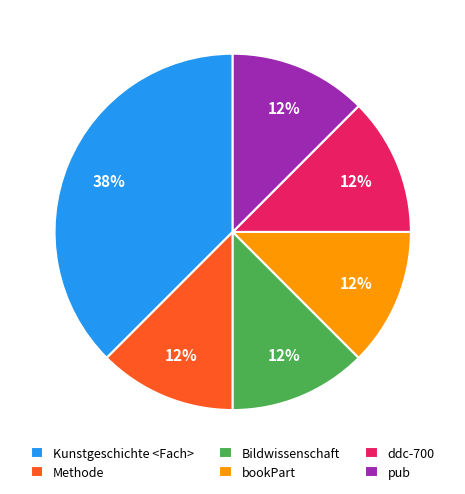

How many segments does this pie chart have?

6